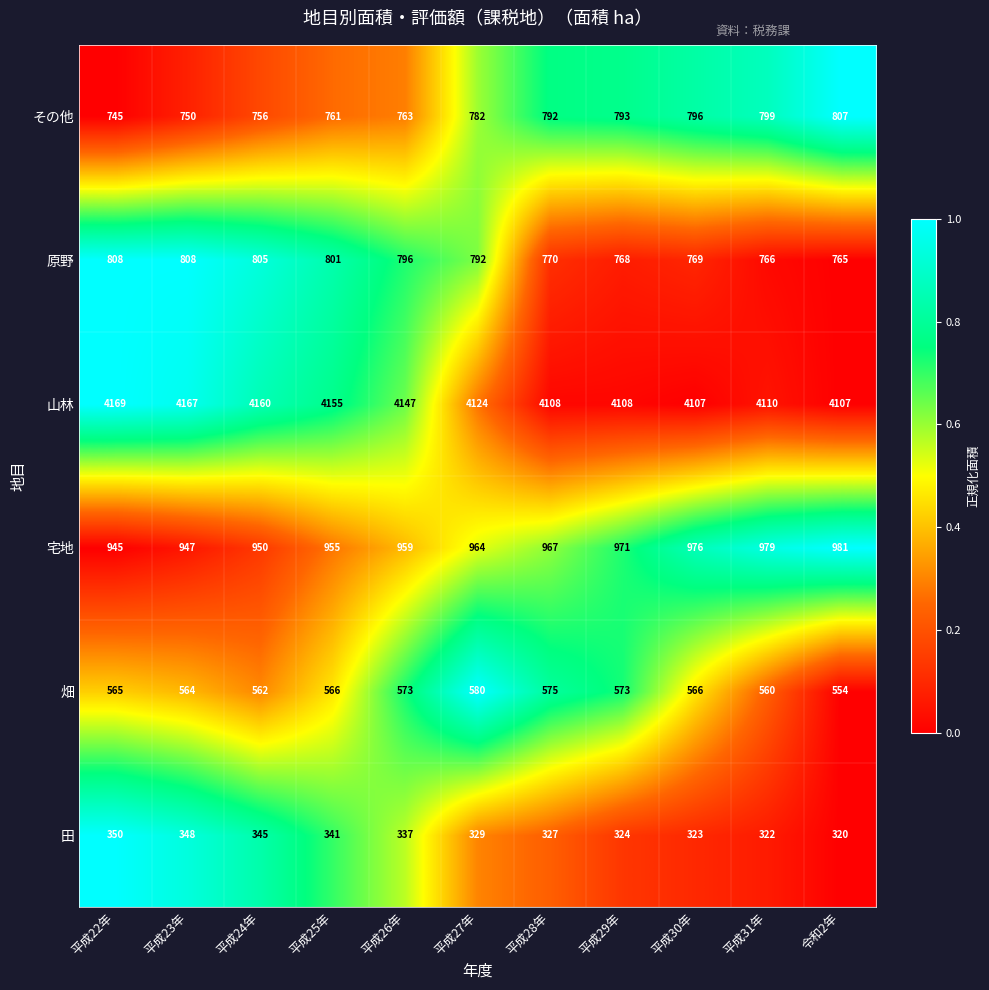

Which label corresponds to the smallest value in the chart?

令和2年